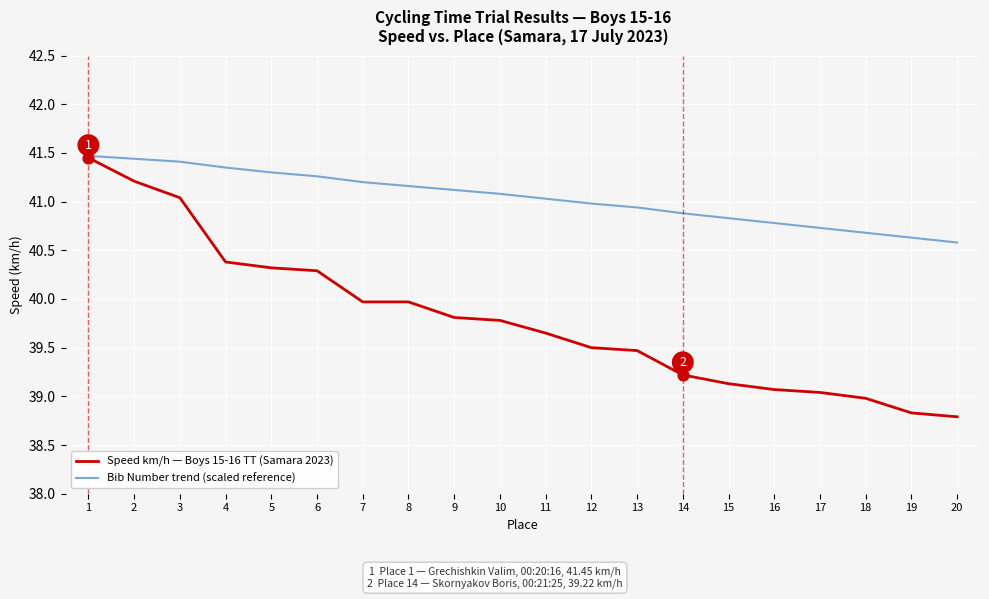

Which series has the largest total across all categories?

Bib Number trend (scaled reference)